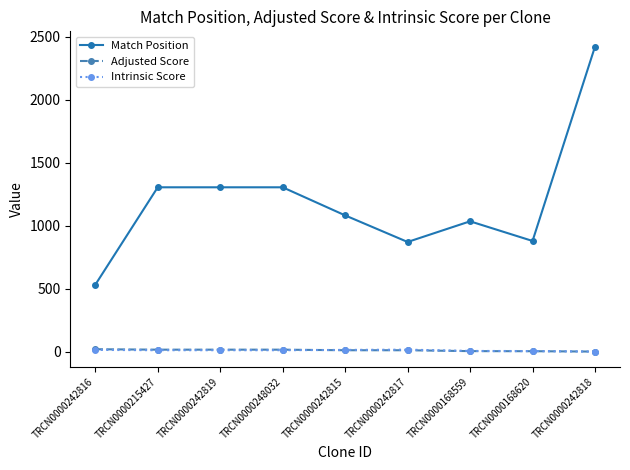

Which series has the largest total across all categories?

Match Position